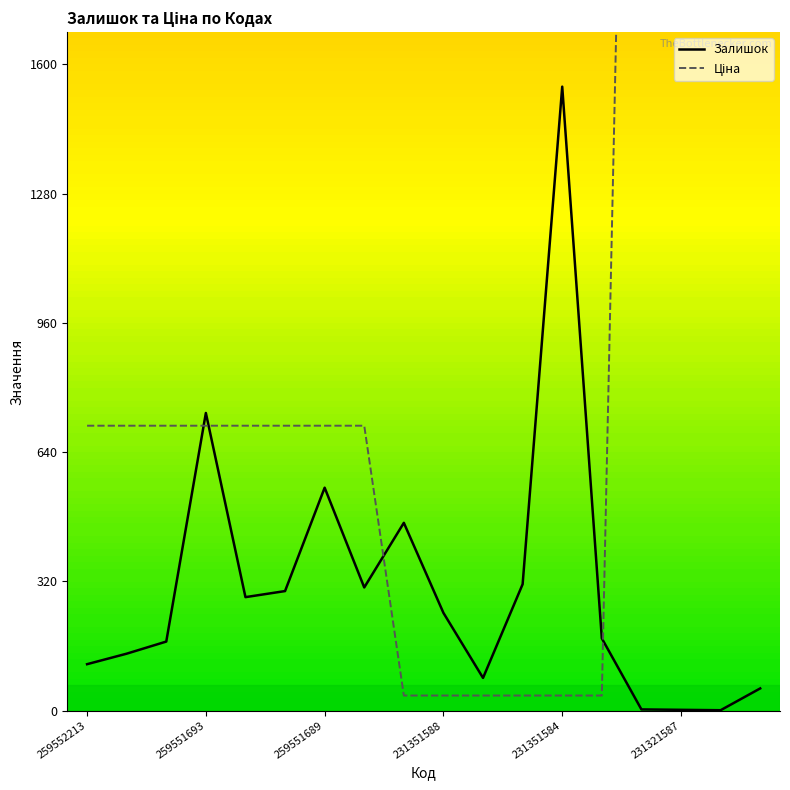

At which label does Залишок reach its peak?

231351584